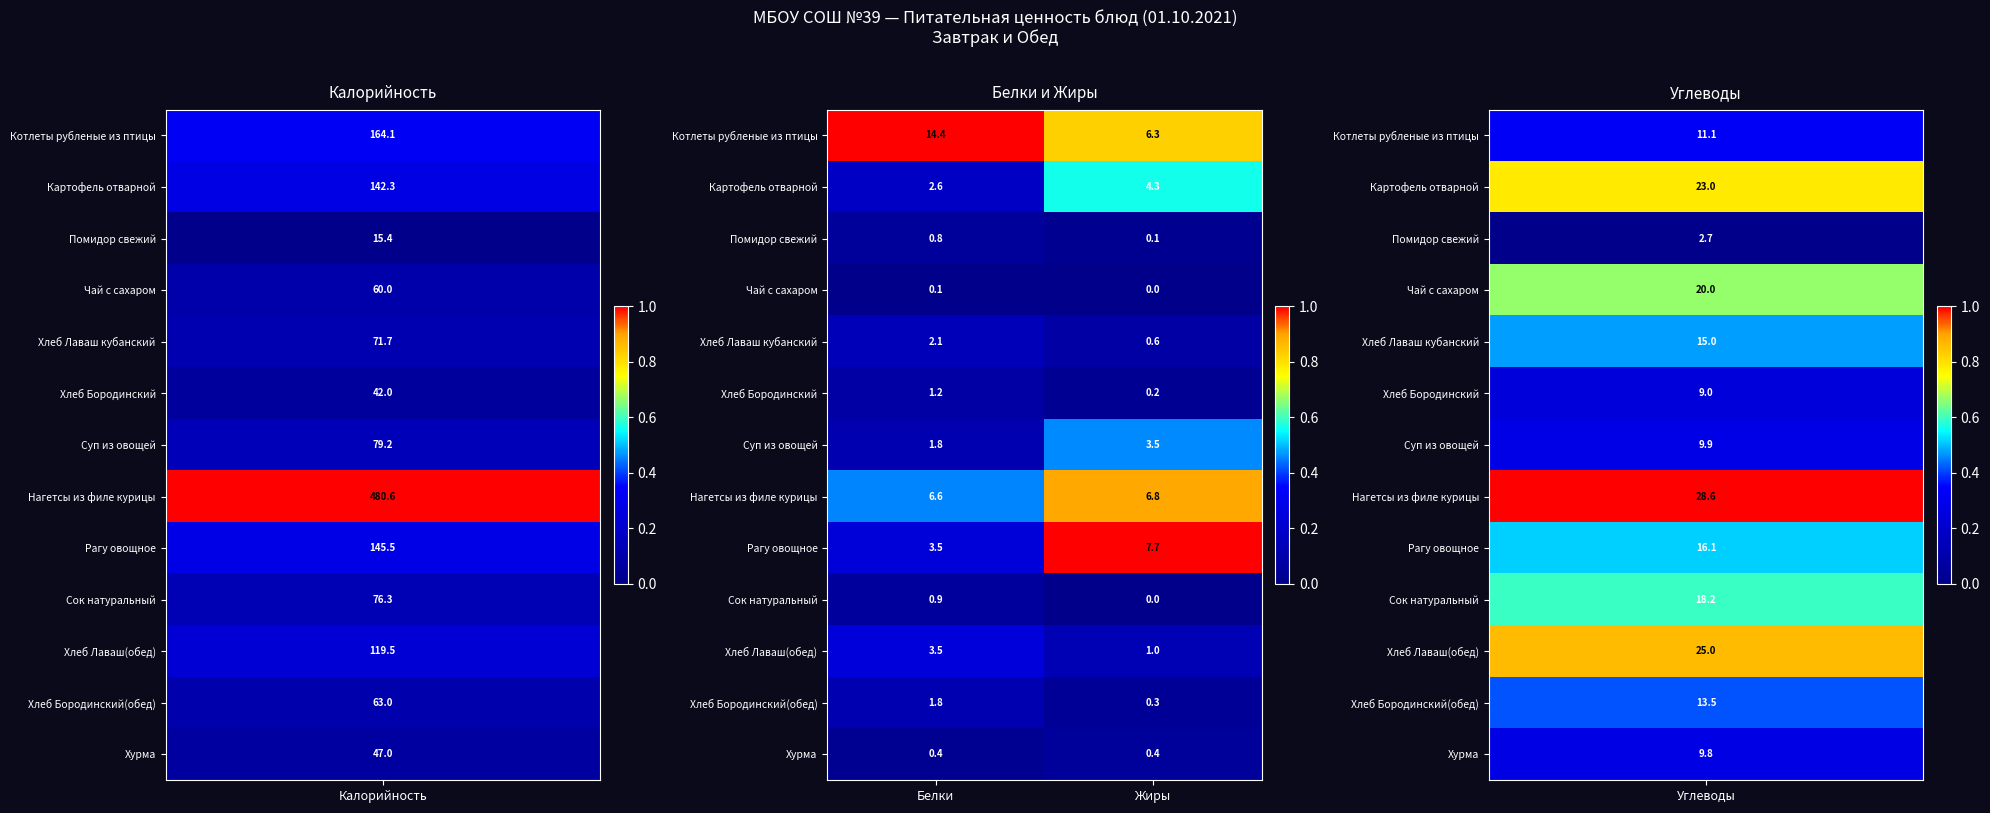

The value of Хлеб Бородинский(обед) at Белки is 3.0. True or false?

False